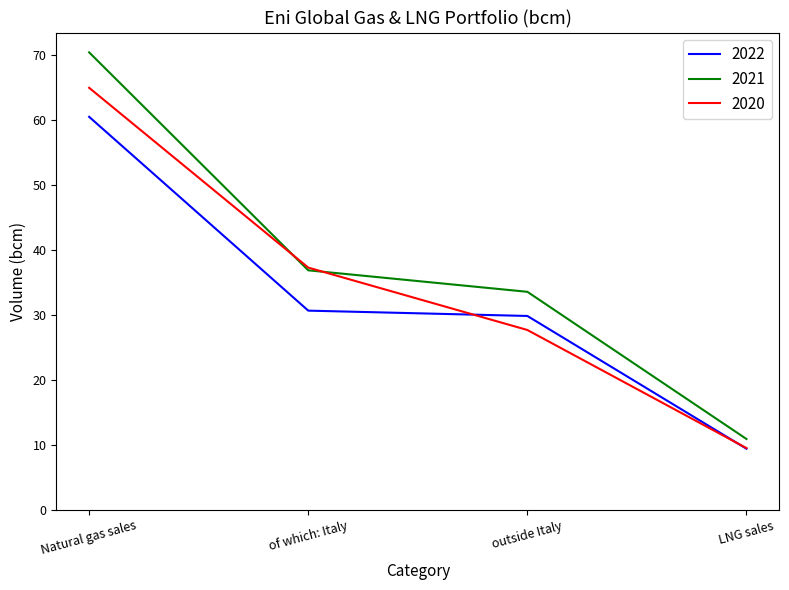

What is the minimum value for 2020?

9.5